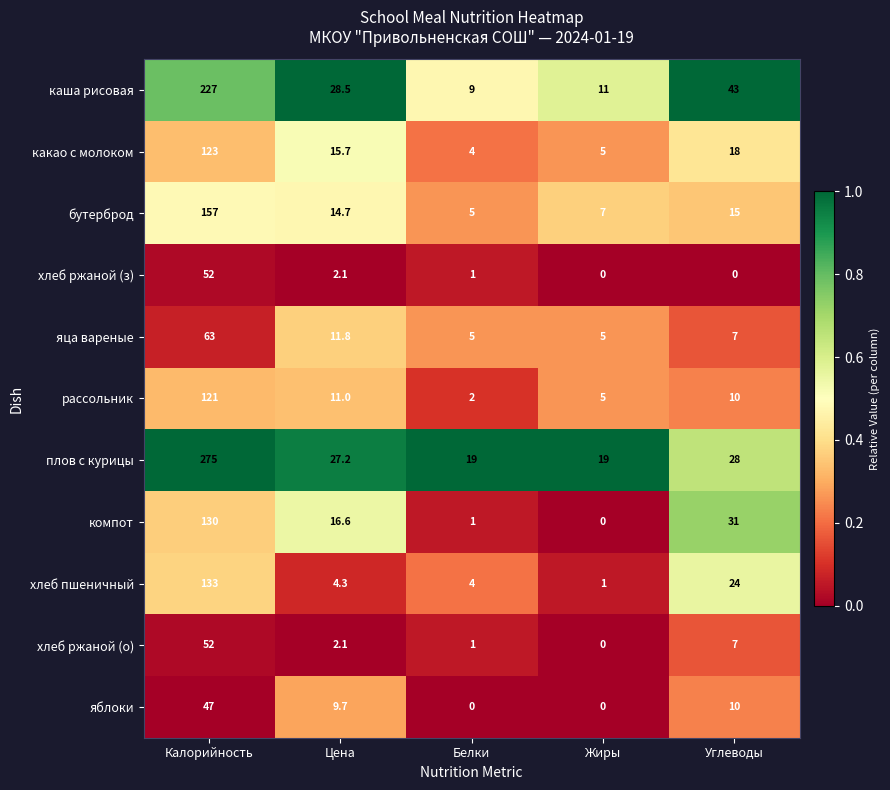

What is the highest value of the рассольник series?

121.0